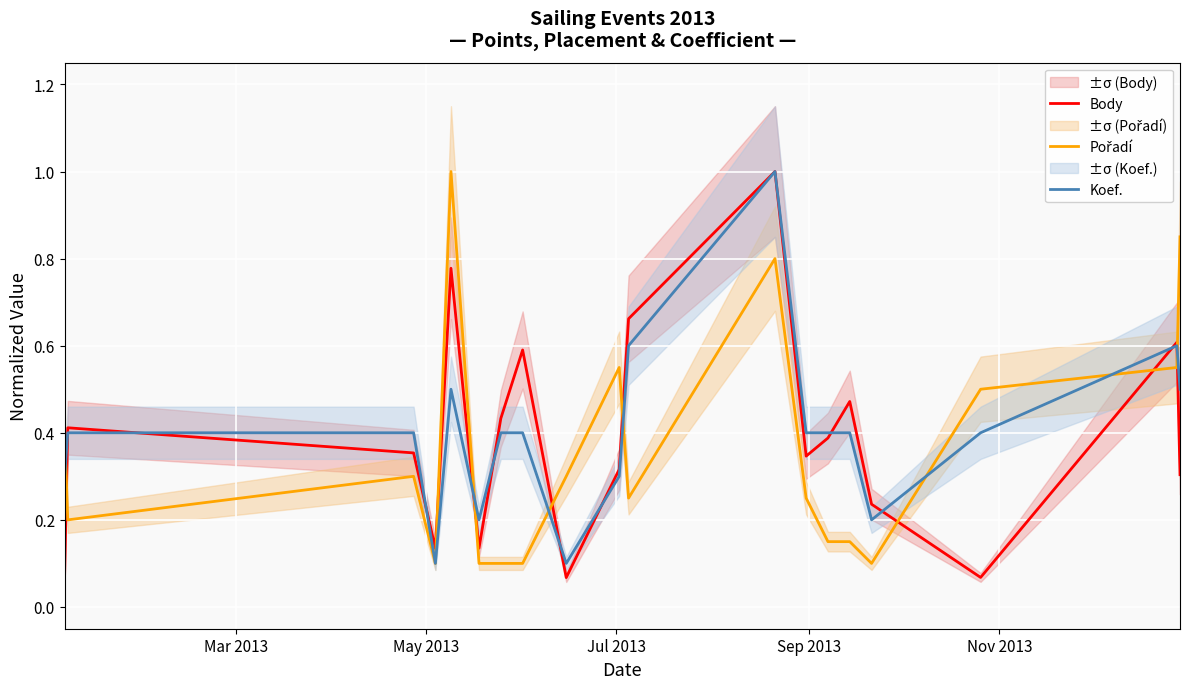

After their last crossing, which series has the higher values: Pořadí or Body?

Pořadí